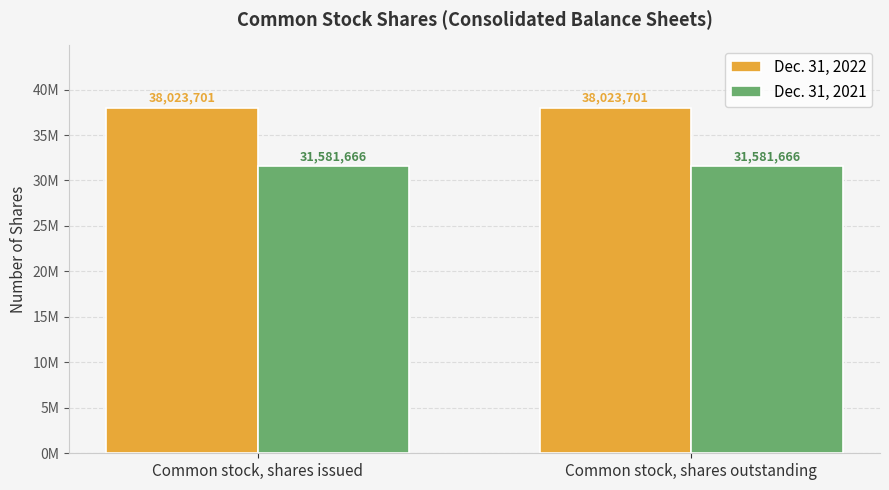

Are the bars horizontal?

No